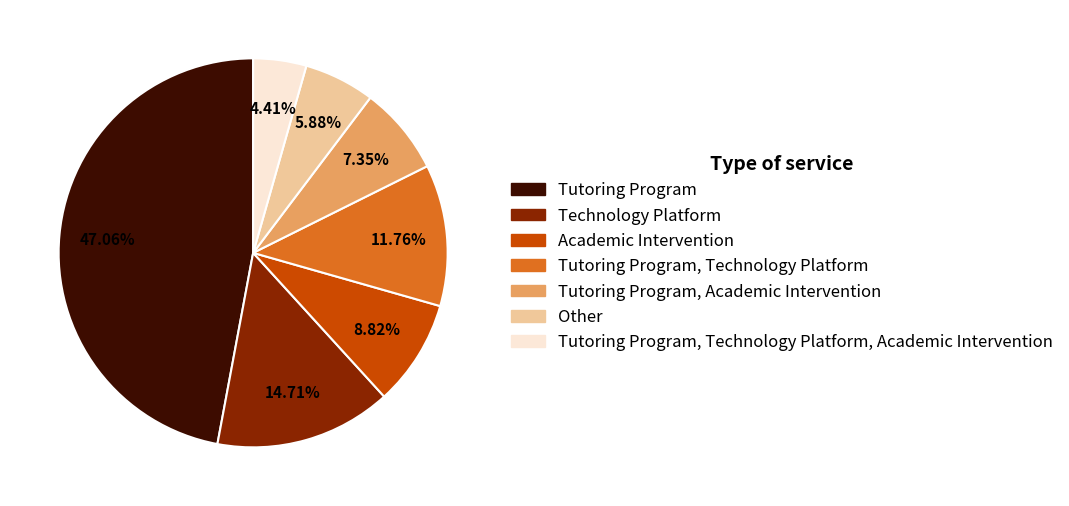

How many slices are in this pie chart?

7